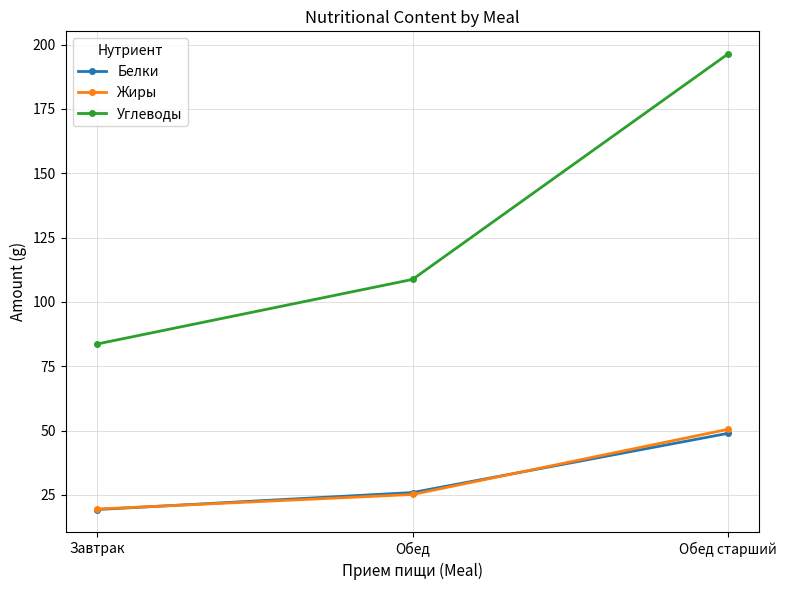

The Белки series shows 26.8 at Обед старший. True or false?

False